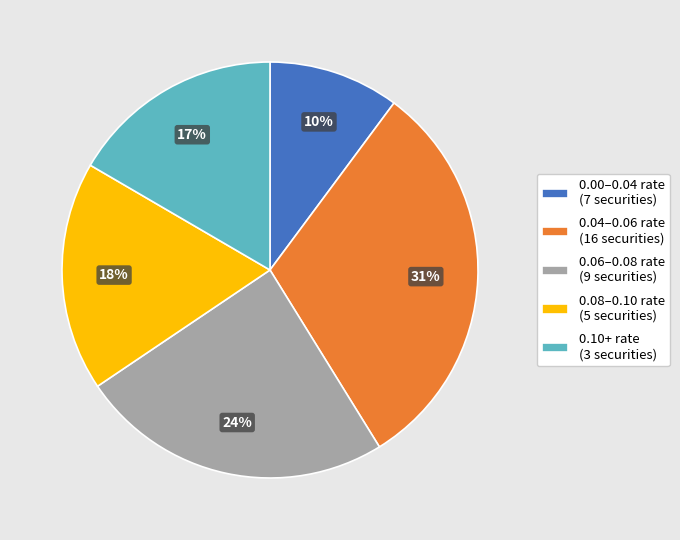

Is it true that 0.08–0.10 rate (5 securities) is 18% of the pie?

True